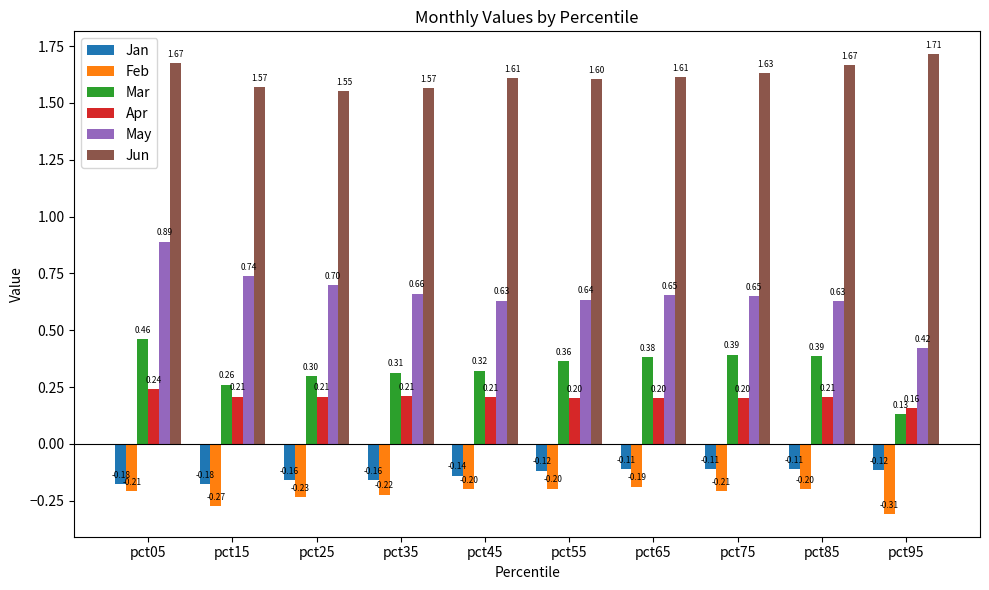

What is the lowest value of the Apr series?

0.2